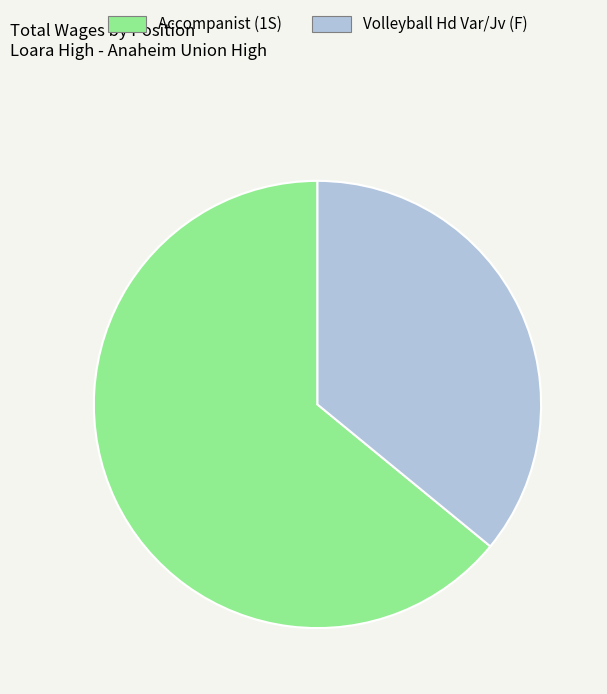

Do Volleyball Hd Var/Jv (F) and Accompanist (1S) together represent more than half of the pie?

Yes